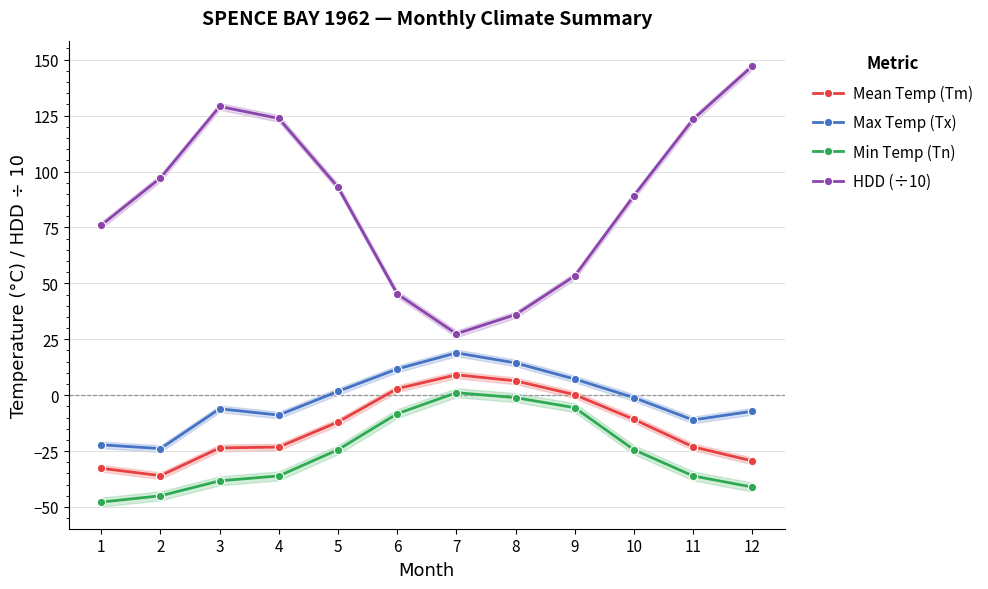

Is it true that Min Temp (Tn) equals -24.4 at 5?

True